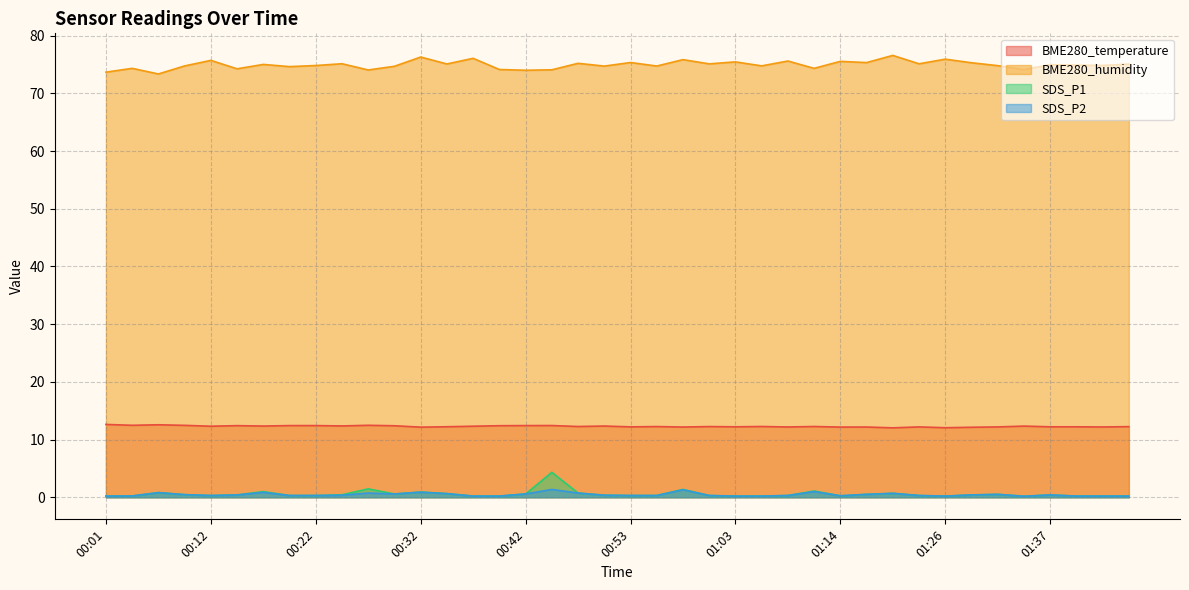

Between 00:29 and 01:00, which series saw the biggest shift?

BME280_humidity